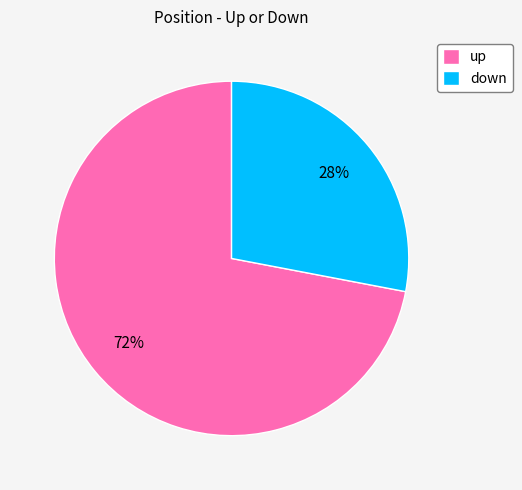

What percentage is the up slice, to the nearest percent?

72%